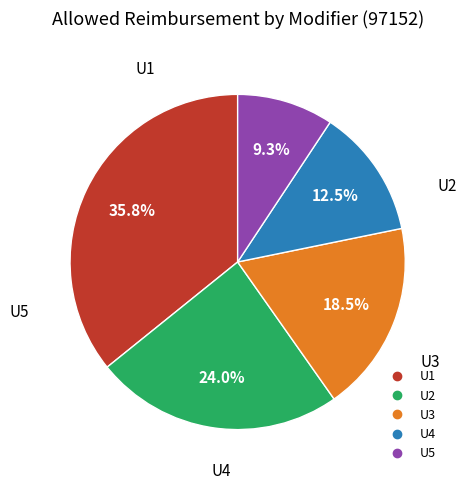

Count the number of slices in the pie.

5